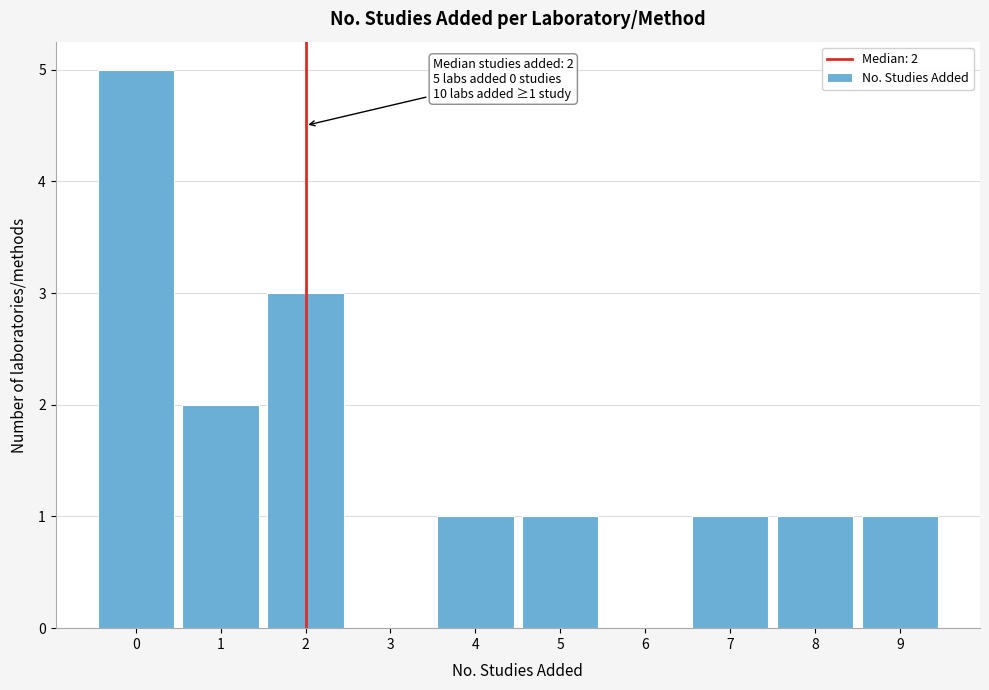

Which range on the x-axis has the tallest bar?

-0.5 to 0.5